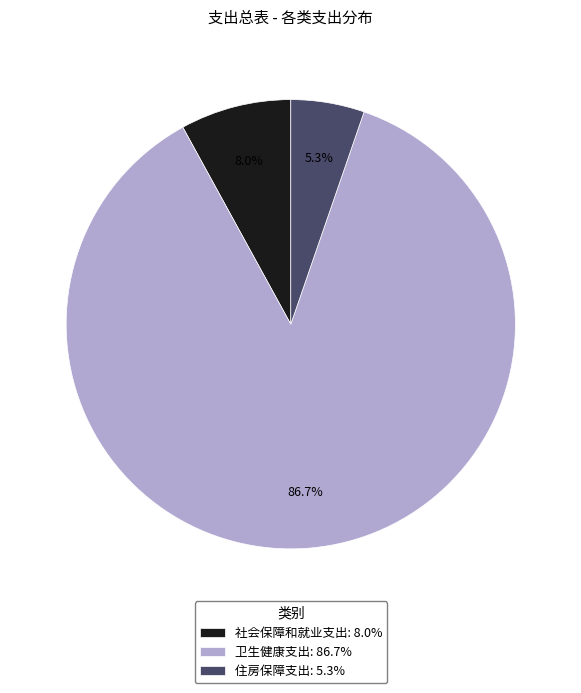

What portion of the pie excludes 卫生健康支出?

13.3%